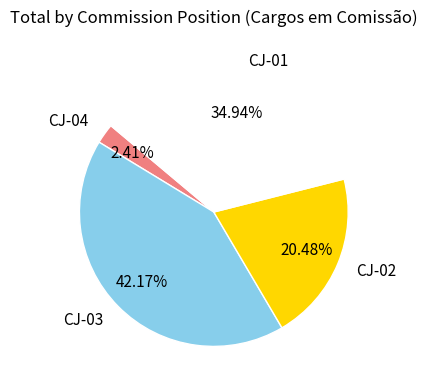

Which slice is the largest?

CJ-03